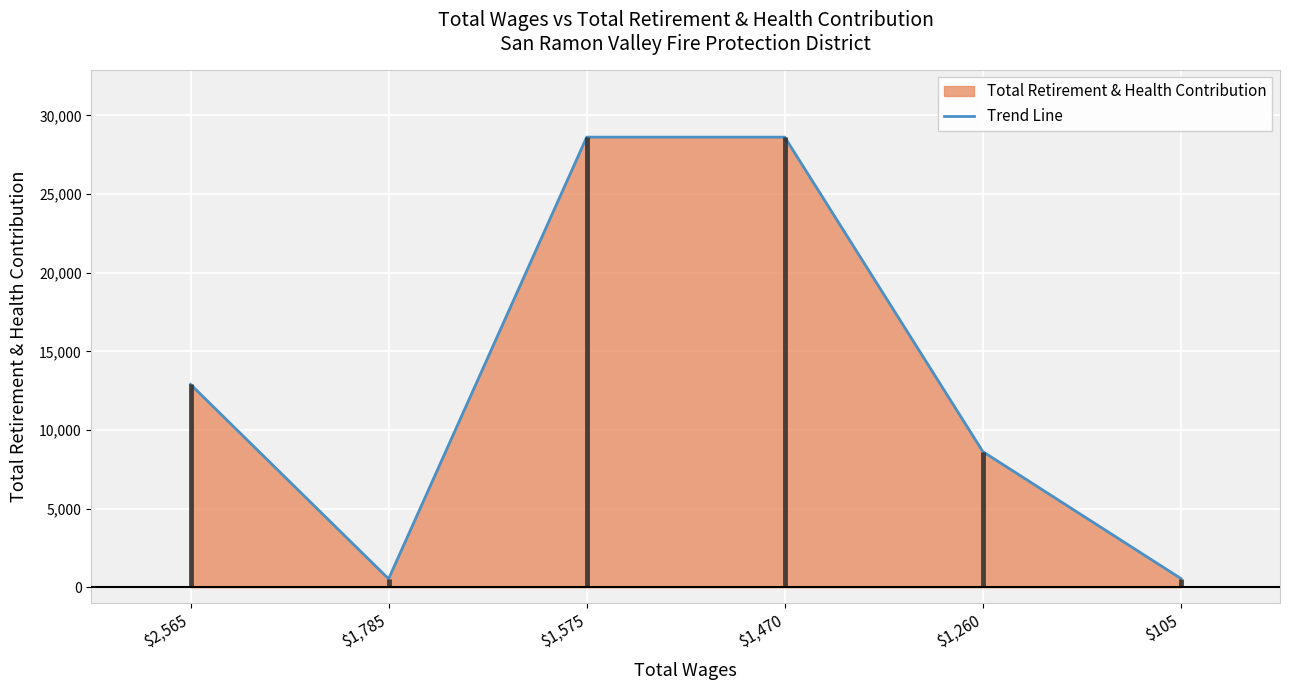

Which label corresponds to the largest value in the chart?

$1,575